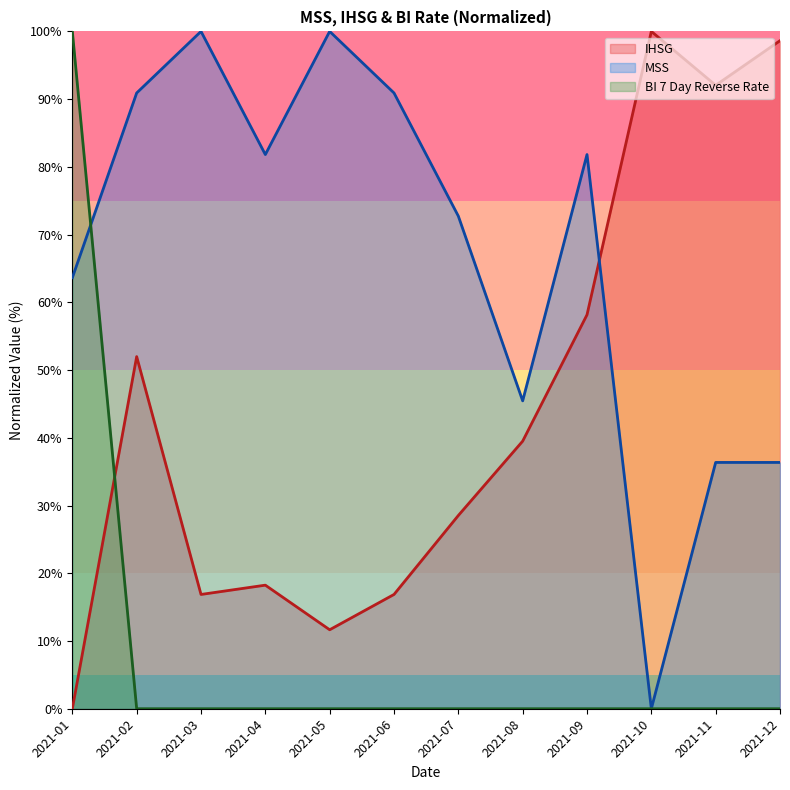

What are all the series names shown in the legend?

IHSG, MSS, BI 7 Day Reverse Rate